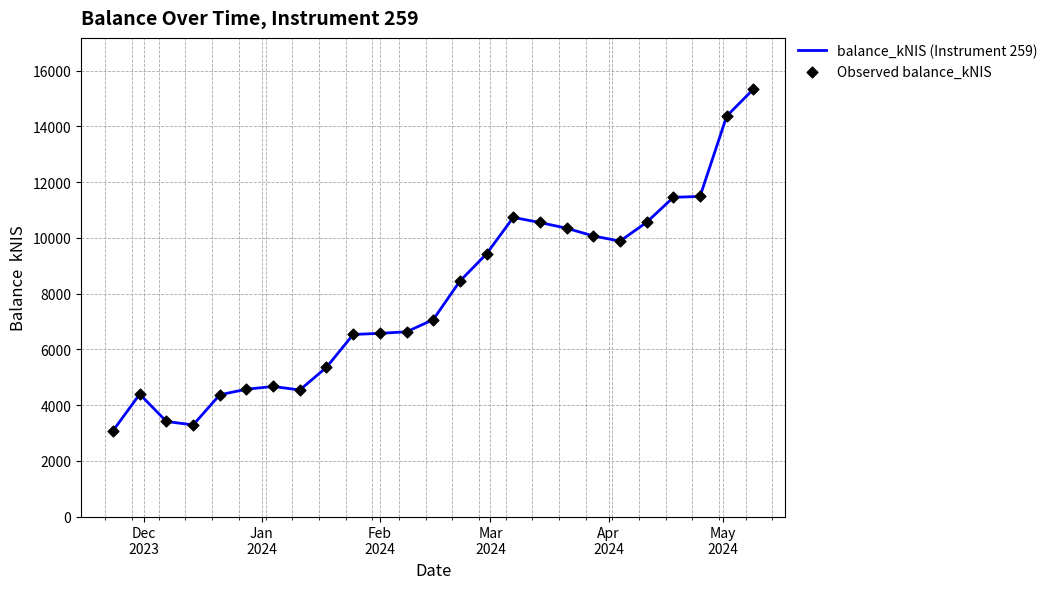

What is the maximum value shown in the chart?

15330.6